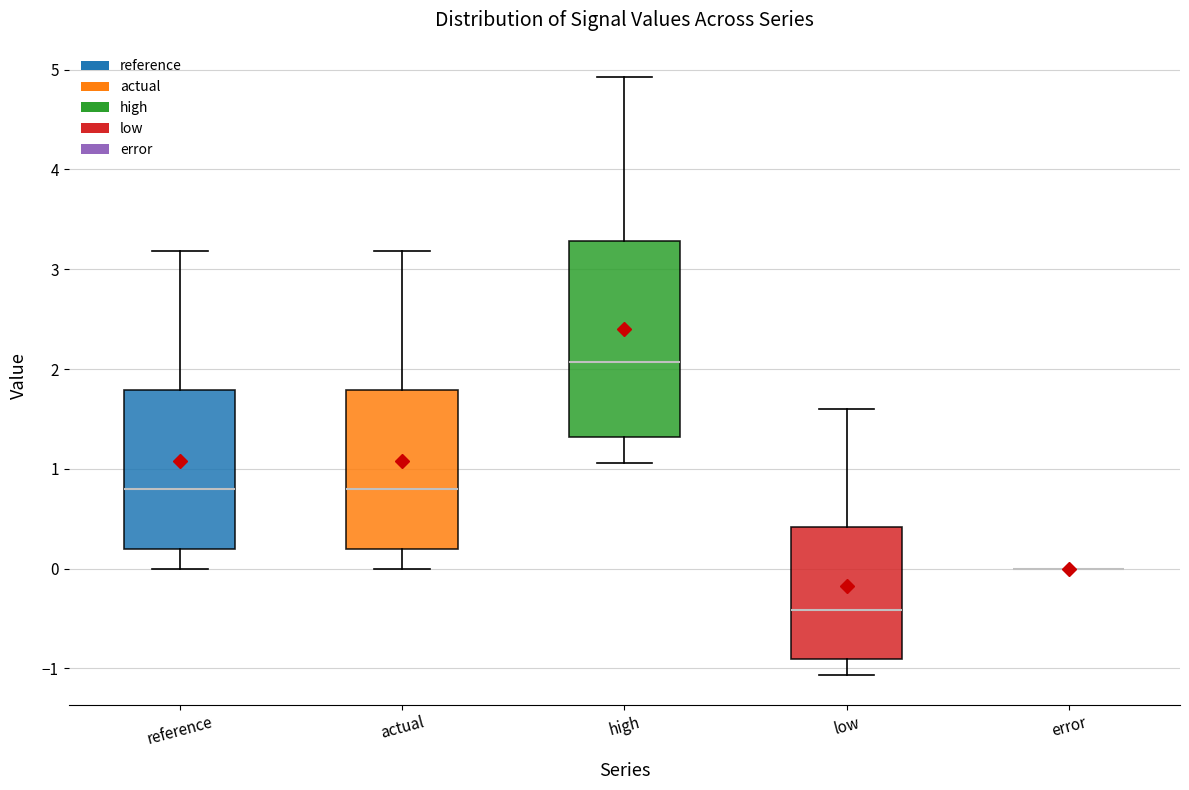

Which box is the tallest, from its lower edge to its upper edge?

high